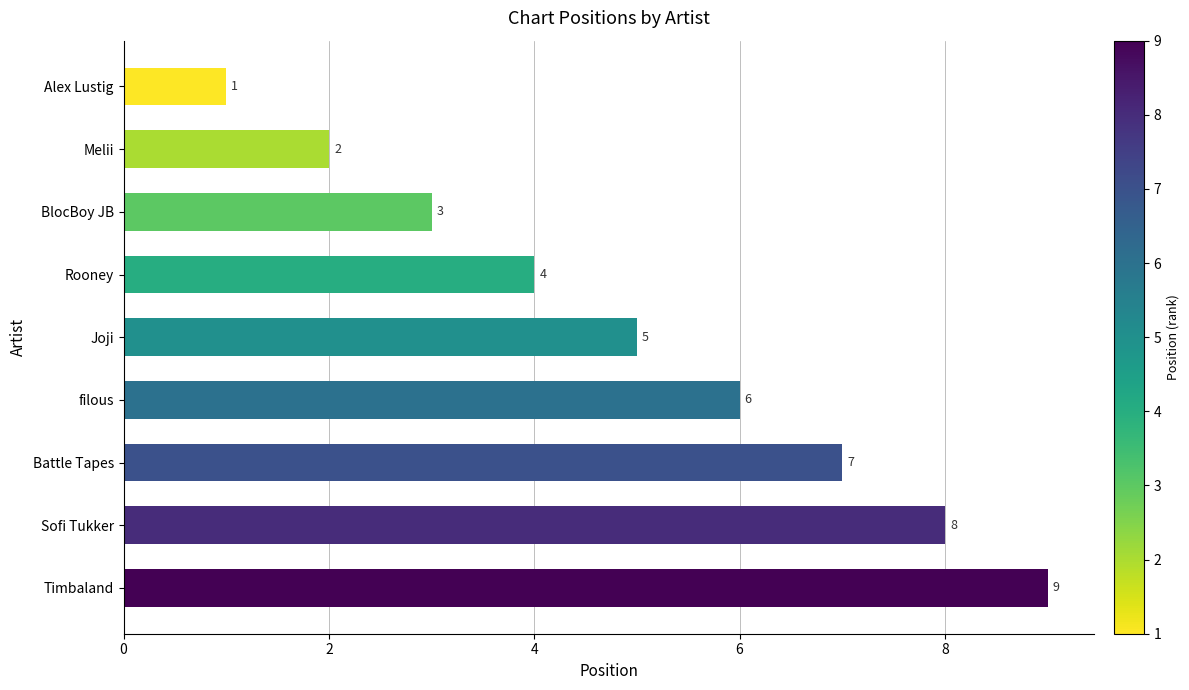

Is it true that the value at Timbaland is 9?

True